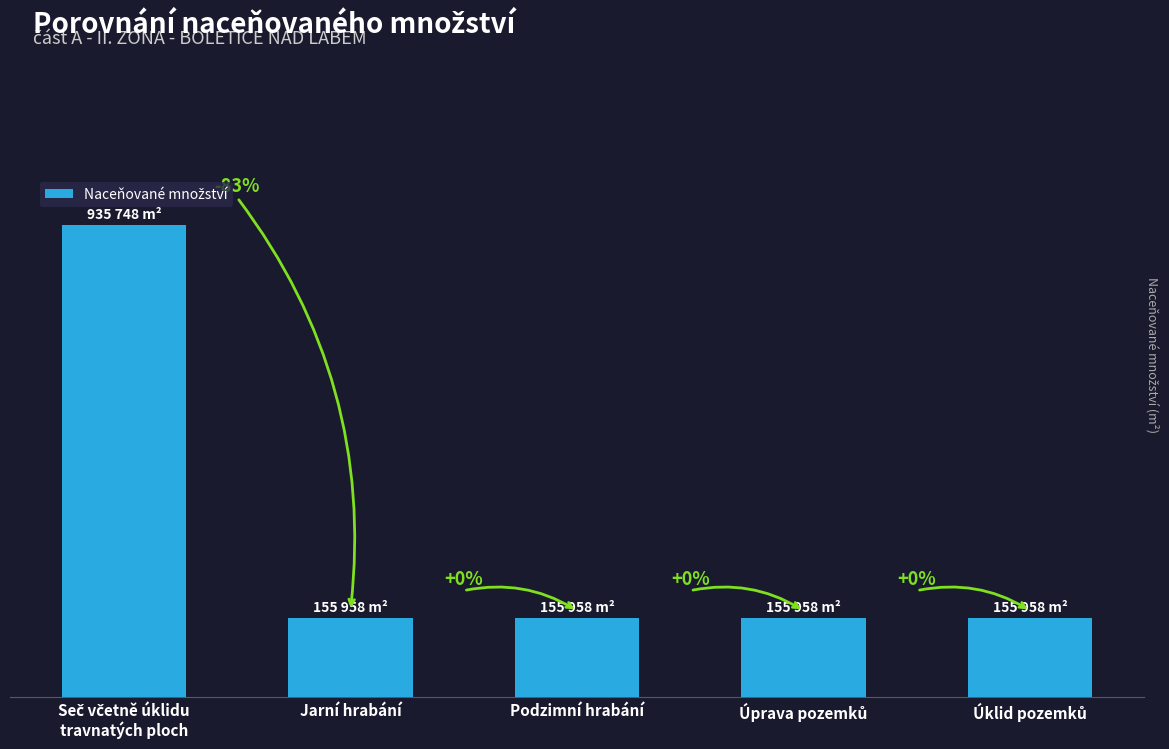

Does the chart contain any negative values?

No